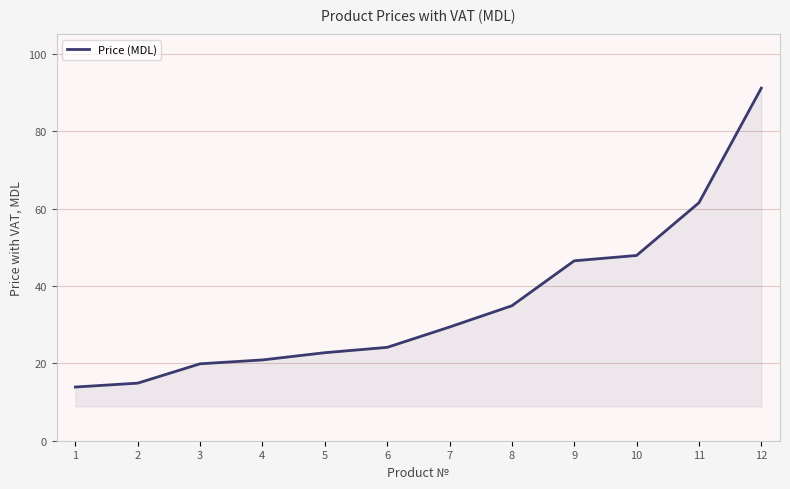

Reading left to right, extract all data points from this chart.

1=13.9	2=14.9	3=19.9	4=20.9	5=22.8	6=24.1	7=29.4	8=34.9	9=46.5	10=47.9	11=61.5	12=91.1